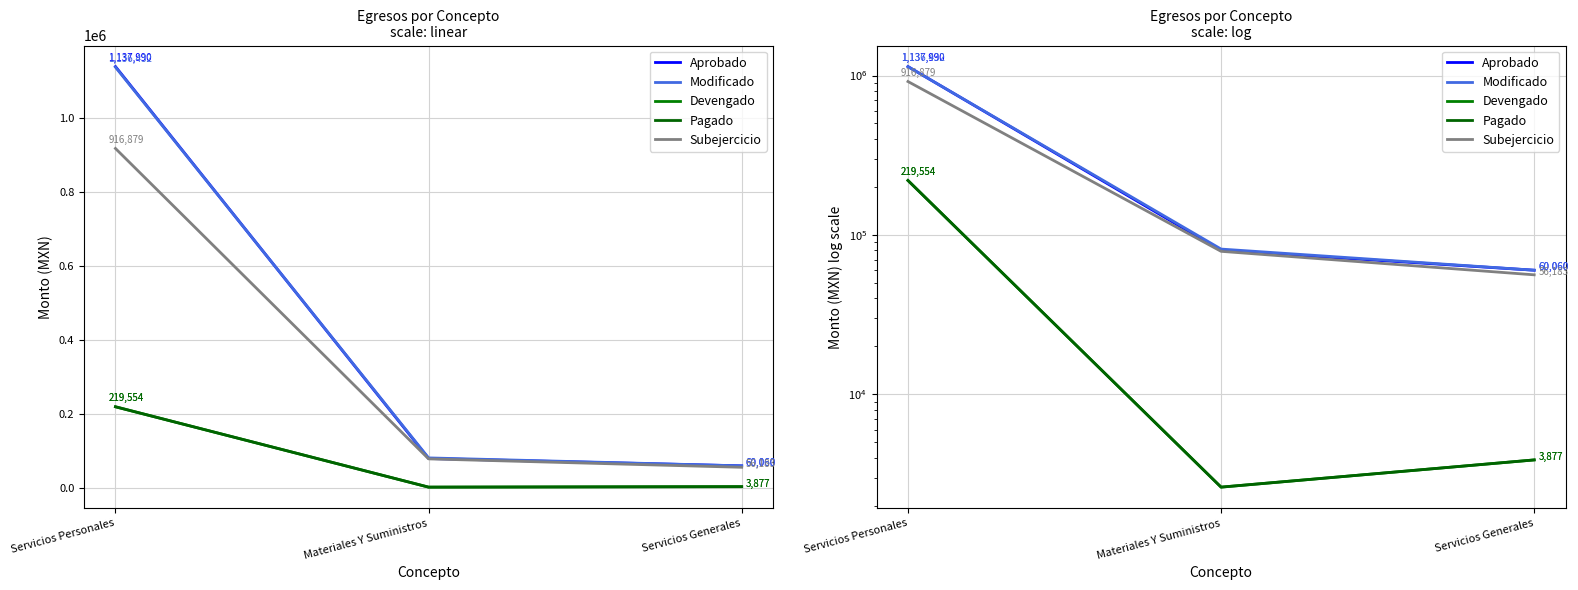

Reading left to right, extract all data points from this chart.

Aprobado: Servicios Personales=1137989.5	Materiales Y Suministros=79950.6	Servicios Generales=60060.0
Modificado: Servicios Personales=1136432.1	Materiales Y Suministros=81508.1	Servicios Generales=60060.0
Devengado: Servicios Personales=219553.5	Materiales Y Suministros=2616.7	Servicios Generales=3876.8
Pagado: Servicios Personales=219553.5	Materiales Y Suministros=2616.7	Servicios Generales=3876.8
Subejercicio: Servicios Personales=916878.5	Materiales Y Suministros=78891.4	Servicios Generales=56183.2